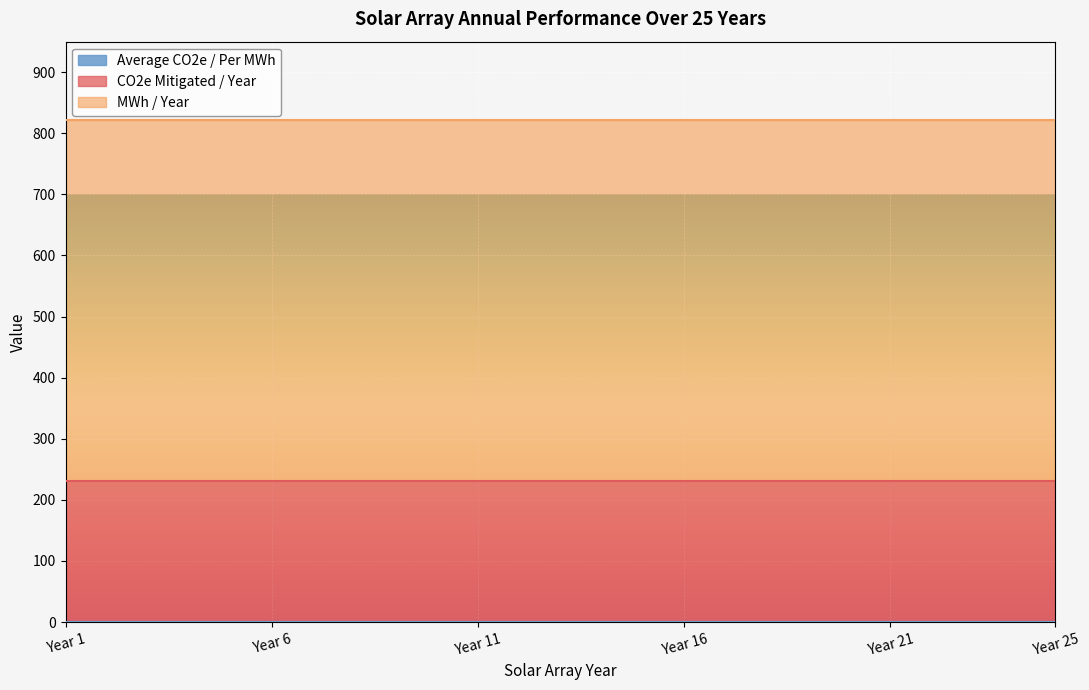

At which category is the sum across all series the highest?

Year 1